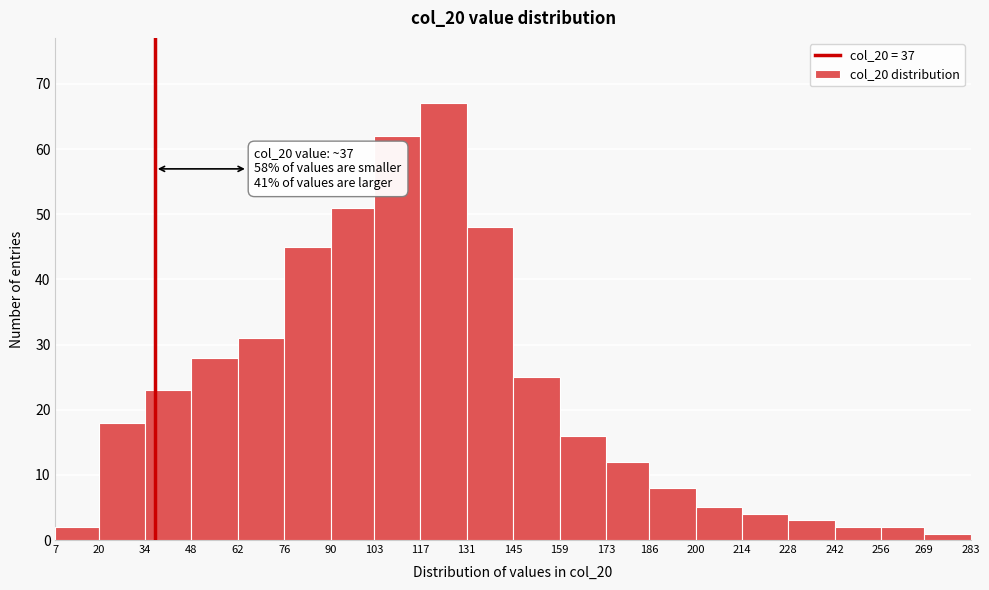

Which range on the x-axis has the tallest bar?

117 to 131